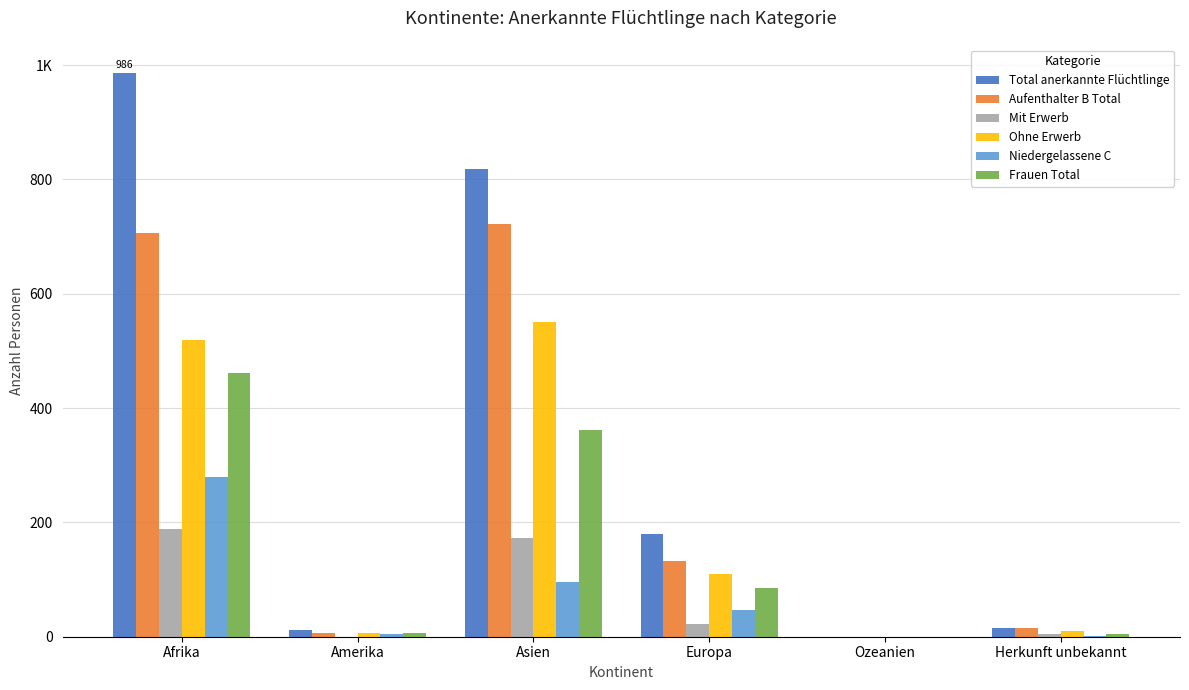

What is the value of the Ohne Erwerb bar at the 4th from the left?

110